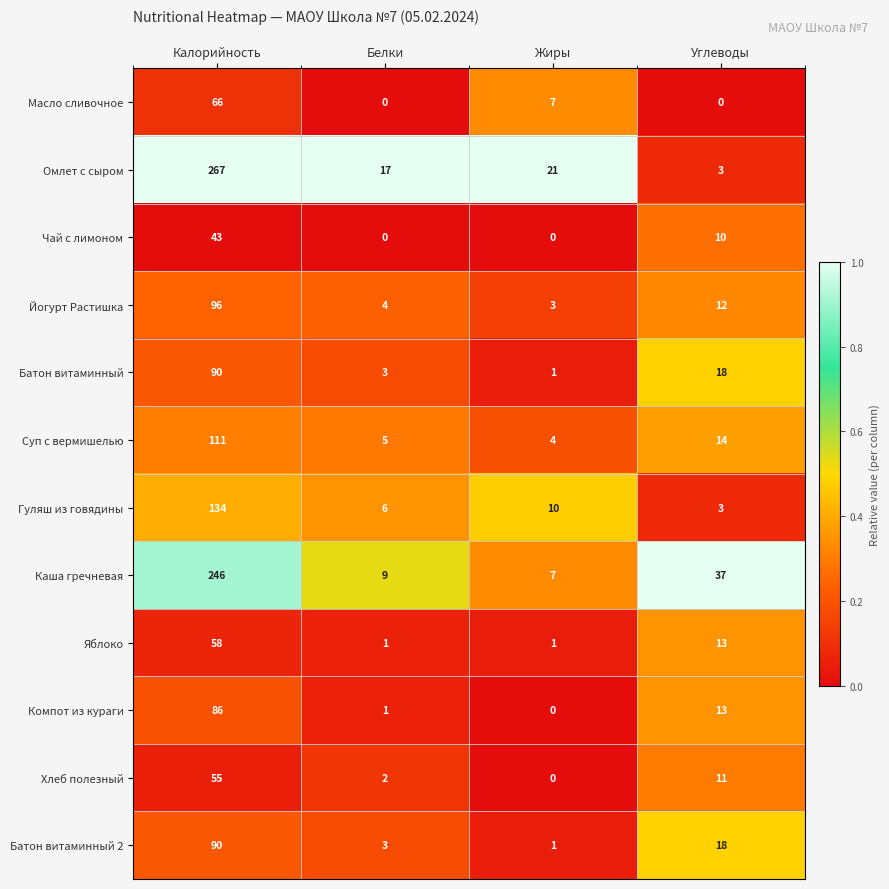

At which label is Омлет с сыром closest to 135?

Жиры